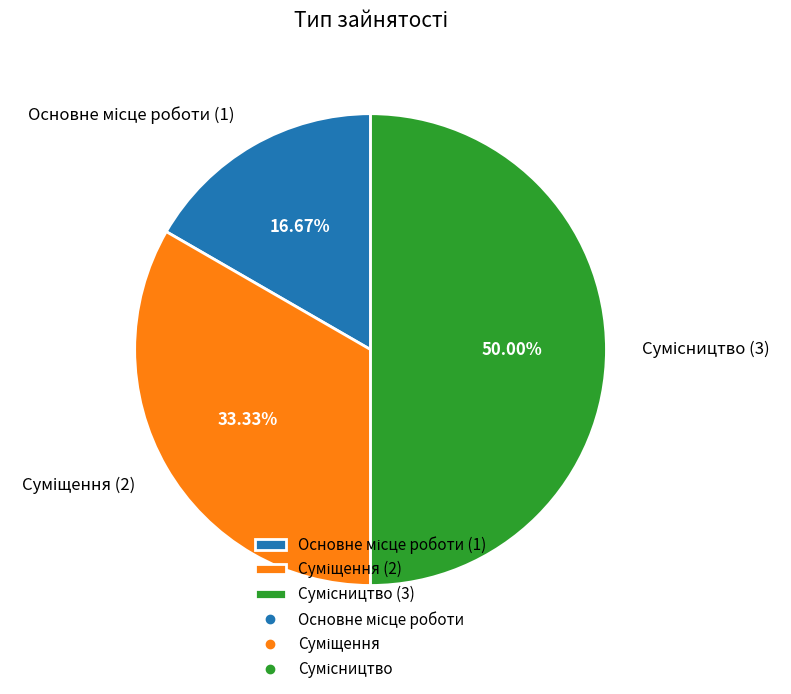

Does Сумісництво account for over 50% of the chart?

No